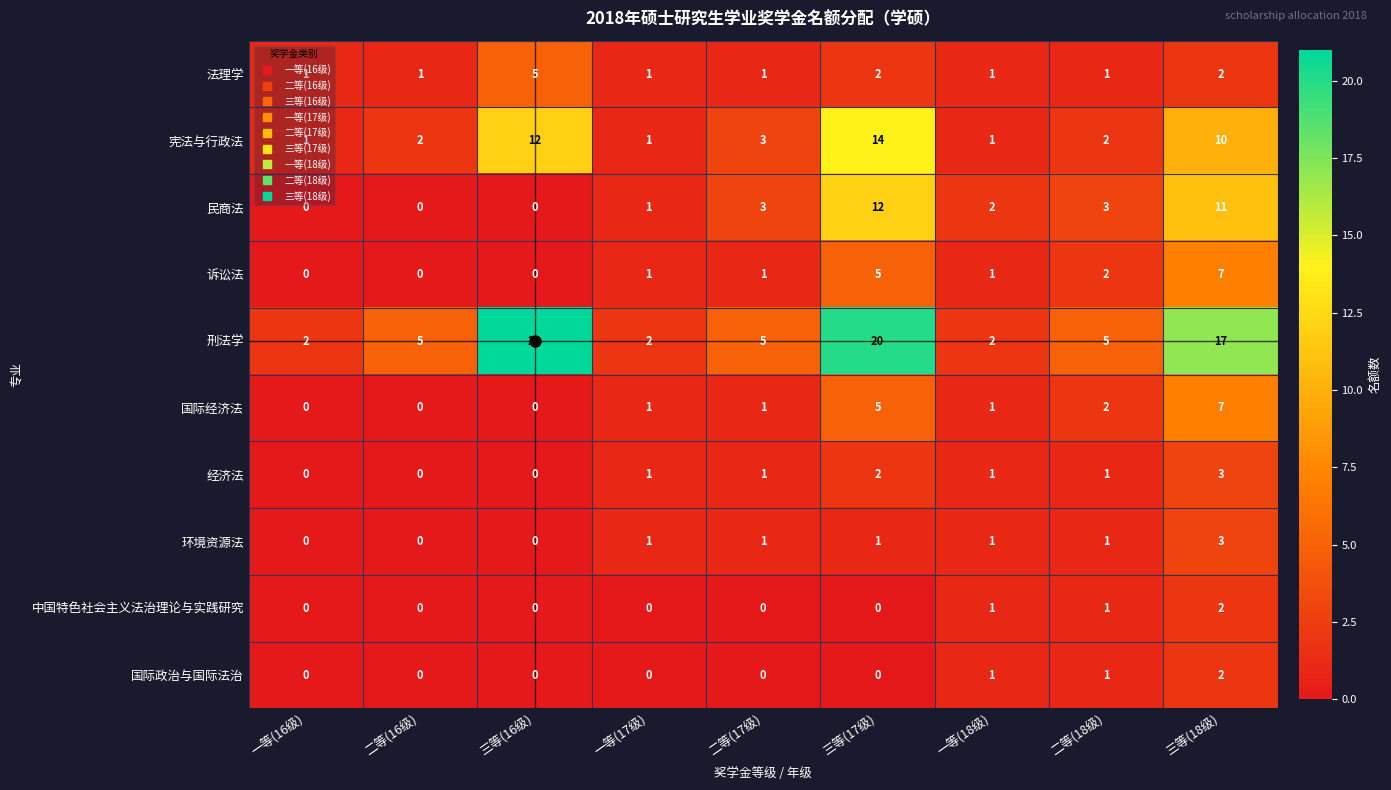

How many data points in 法理学 are above 1?

3